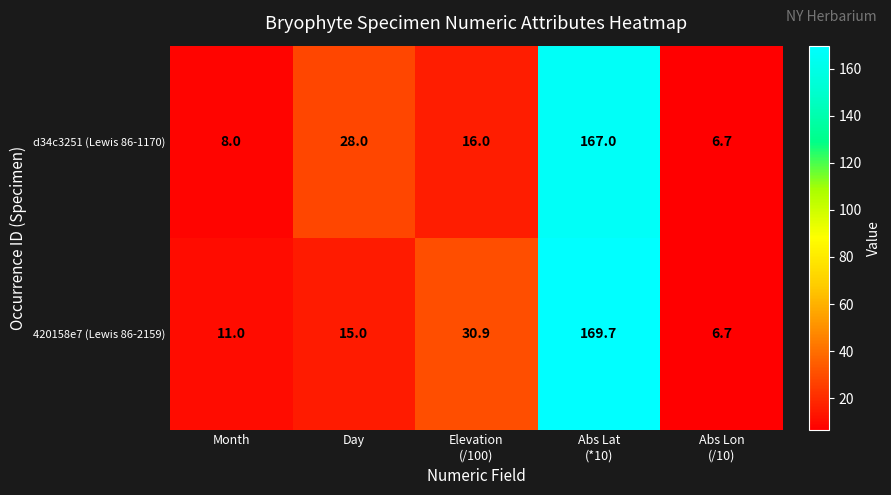

True or false: 420158e7 (Lewis 86-2159) has a value of 6.3 at Month.

False